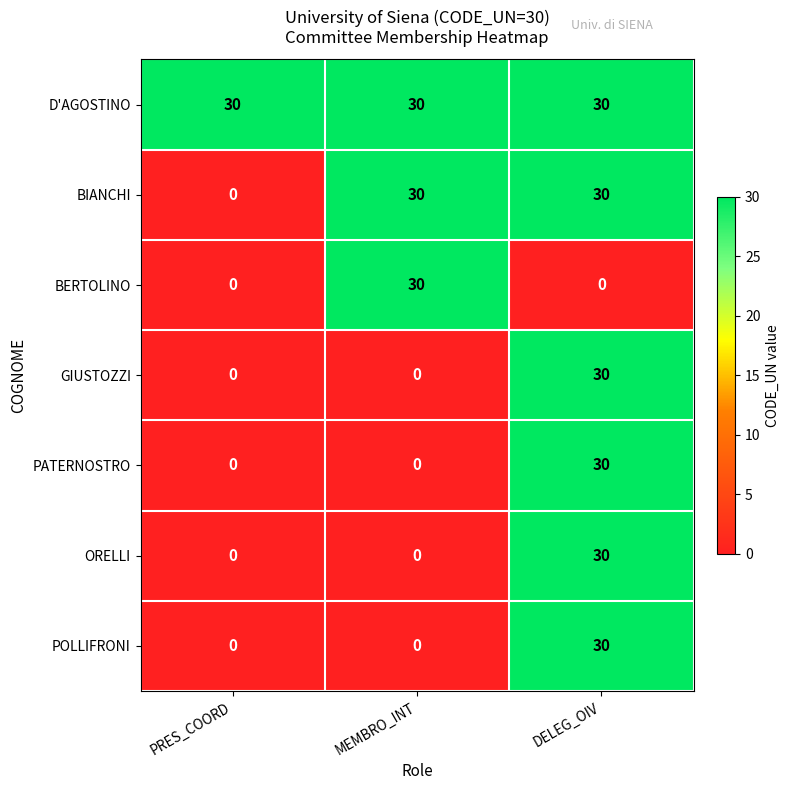

What is the difference between the maximum and minimum values in the GIUSTOZZI series?

30